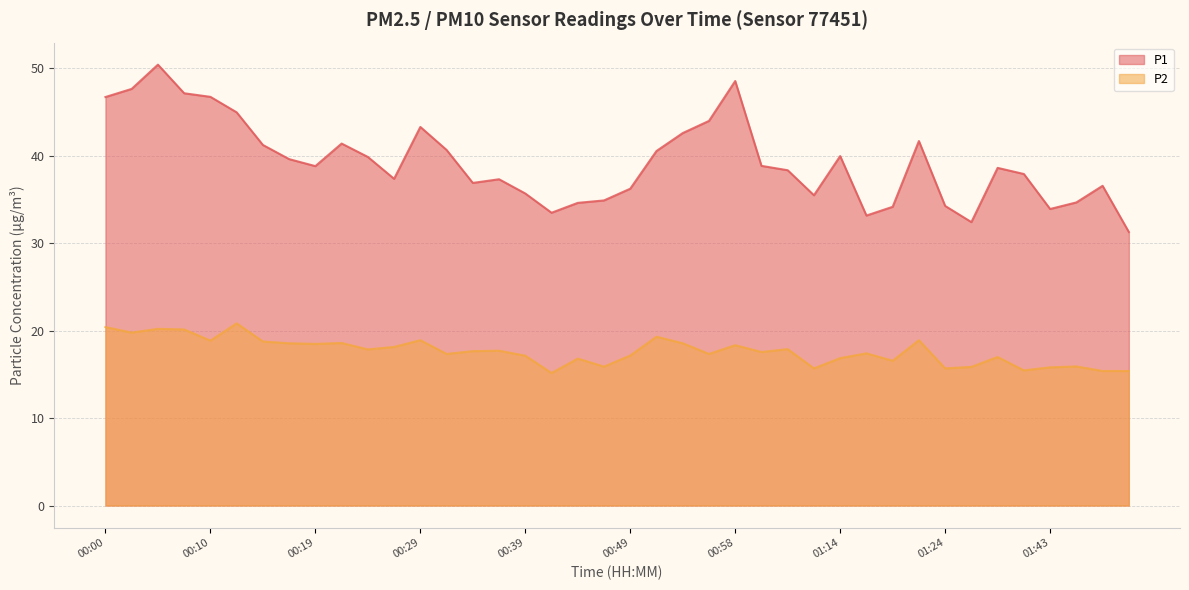

What is the difference between the highest and lowest values at 00:54?

24.0